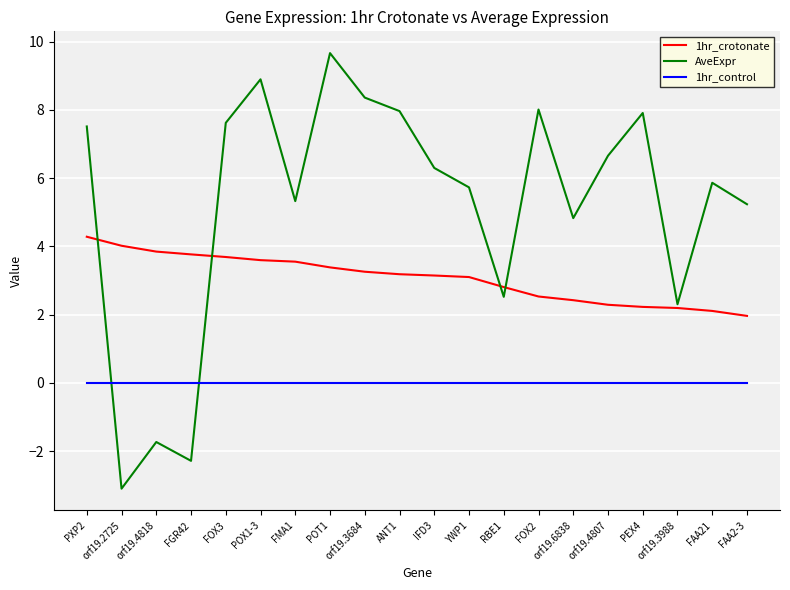

Count the number of data series in this chart.

3